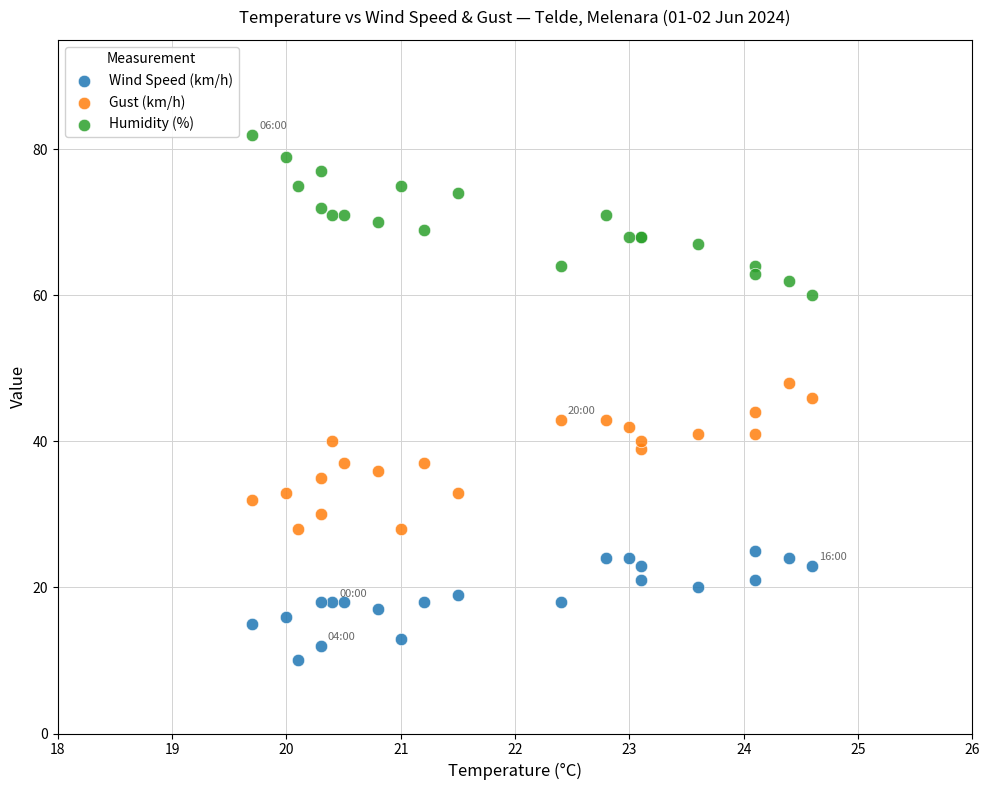

Which series reaches the minimum Y coordinate?

Wind Speed (km/h)